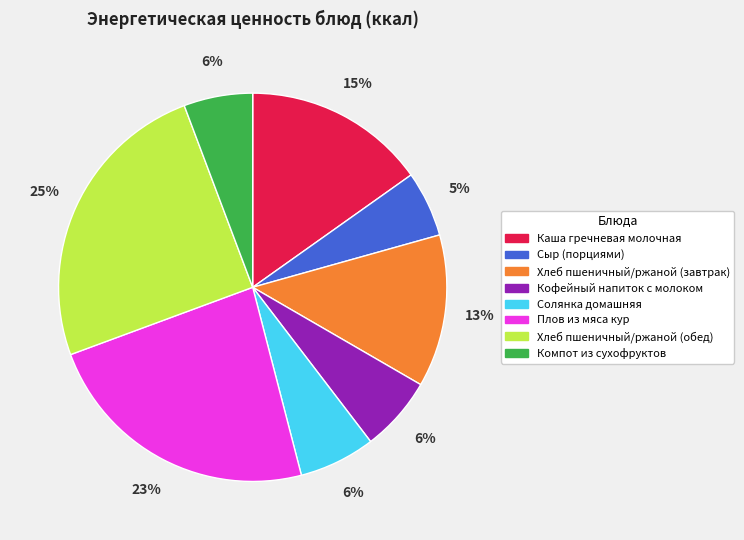

True or false: Плов из мяса кур accounts for 23% of the total.

True